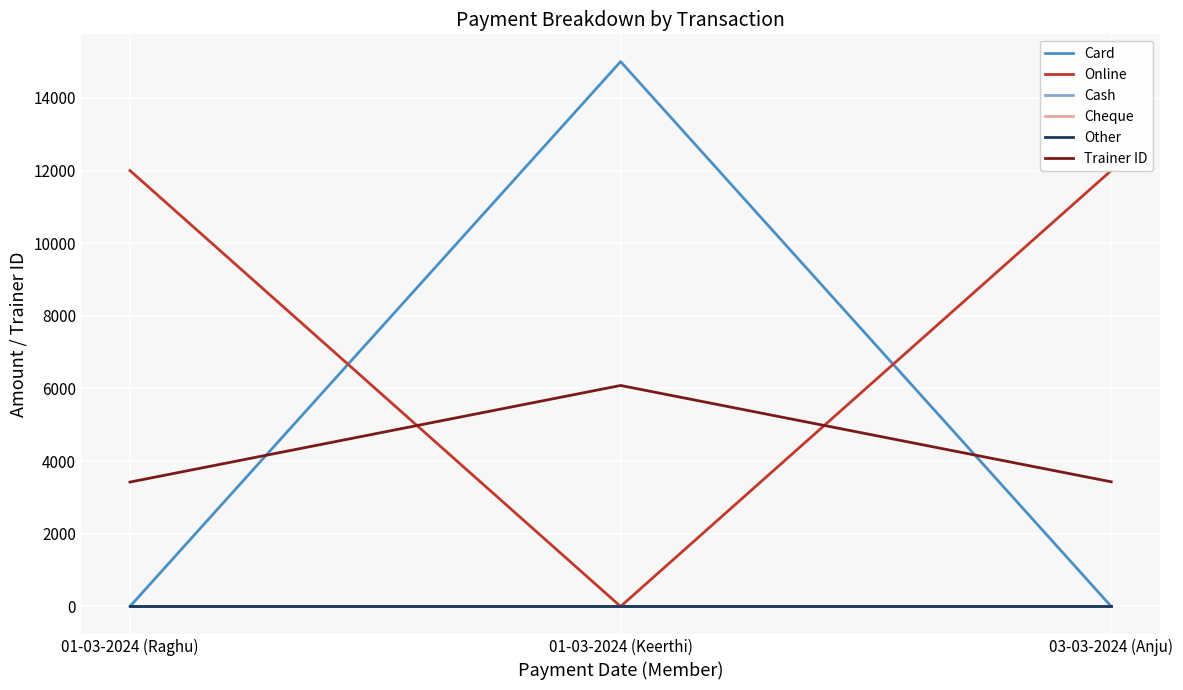

The value of Online at 01-03-2024 (Keerthi) is 0. True or false?

True